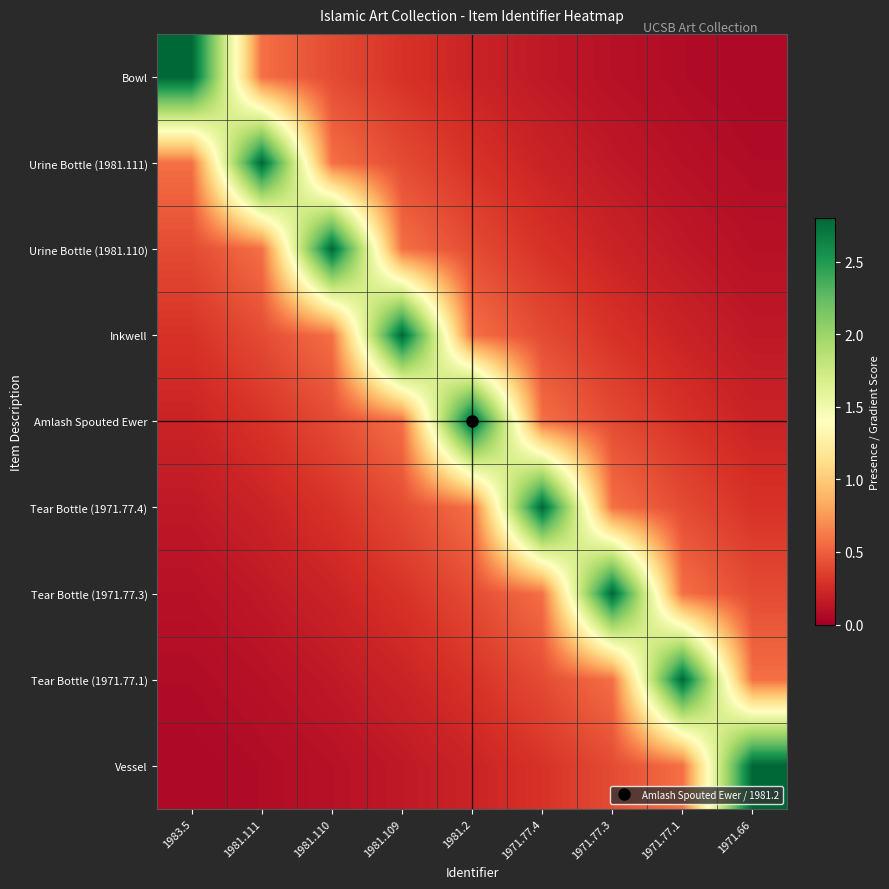

Rank the series by their maximum value, from highest to lowest.

Bowl, Urine Bottle (1981.111), Urine Bottle (1981.110), Inkwell, Amlash Spouted Ewer, Tear Bottle (1971.77.4), Tear Bottle (1971.77.3), Tear Bottle (1971.77.1), Vessel